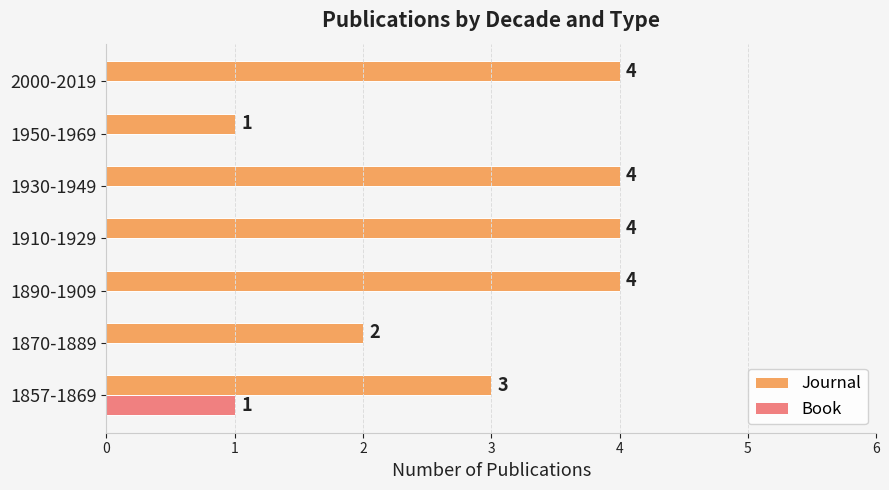

Which series has the largest total across all categories?

Journal